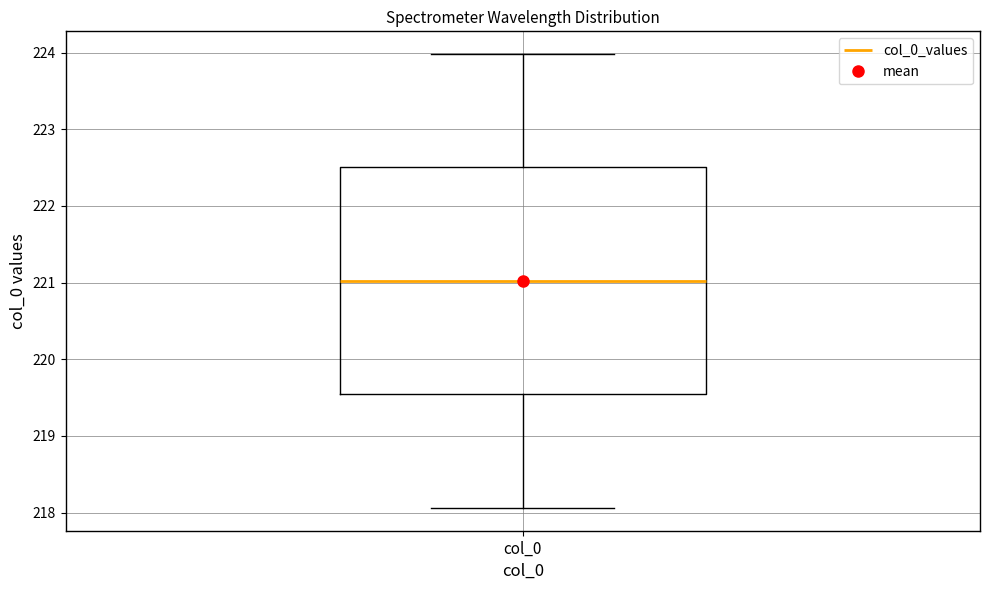

Where does the lower whisker of the box for col_0 end on the y-axis? The values are not printed on the chart, so give them approximately, as read against the axis.

218.1